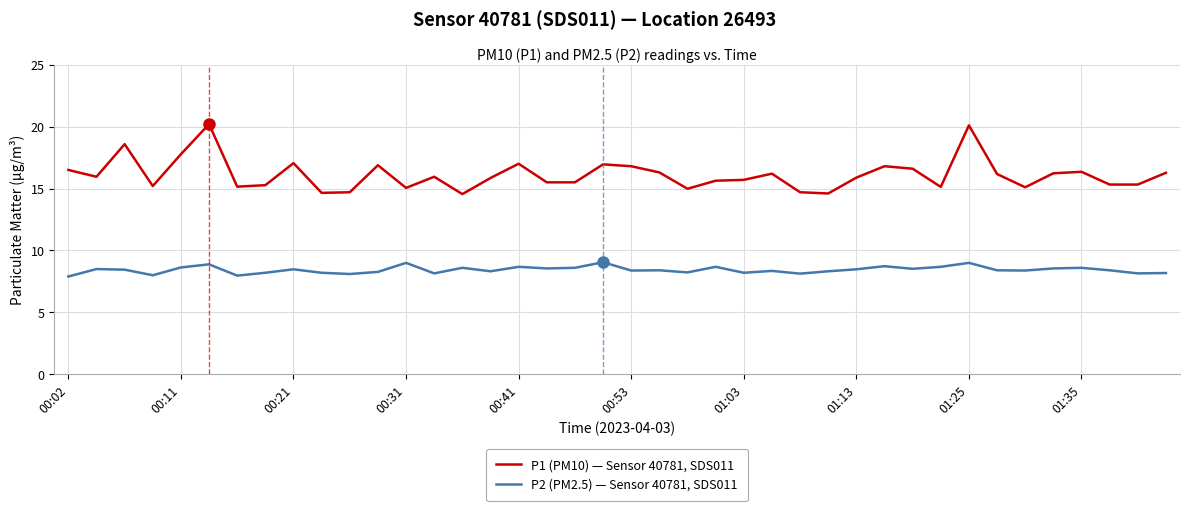

Which series has the largest total across all categories?

P1 (PM10) — Sensor 40781, SDS011